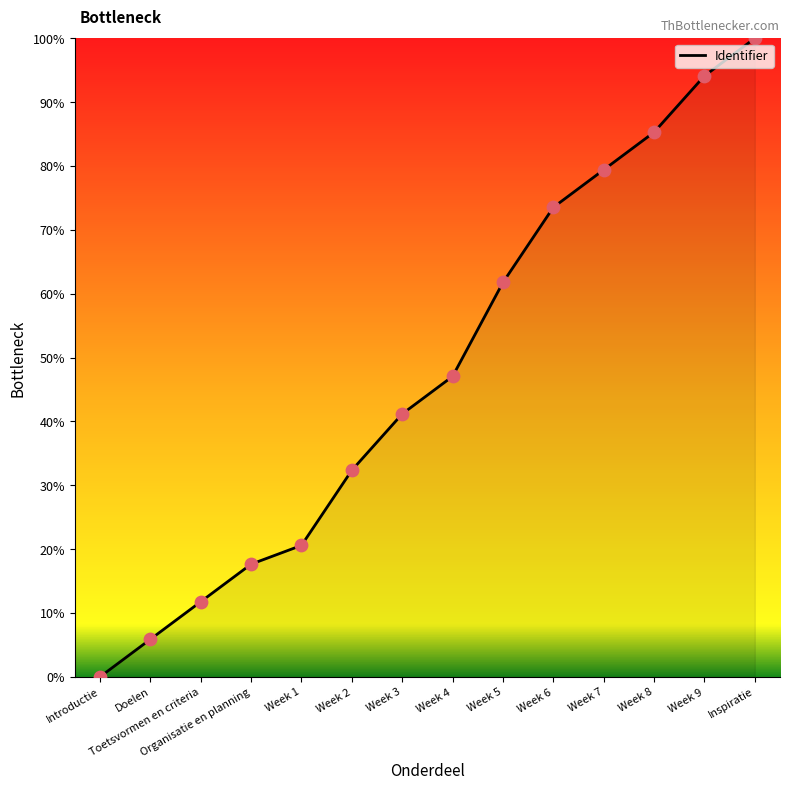

What is the ratio of the value at Doelen to the value at Week 1?

0.3